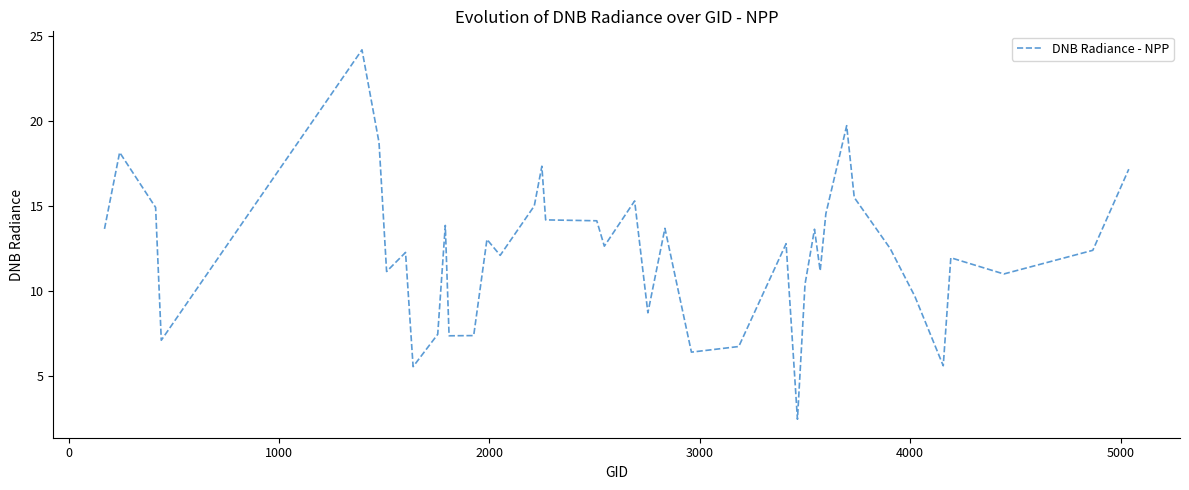

What is the smallest value displayed?

2.5